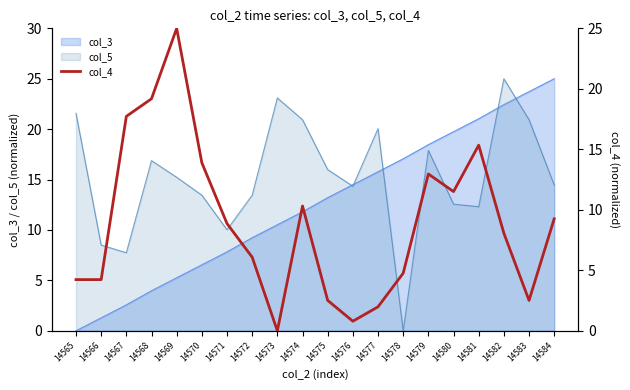

Is the value of col_5 at 14570 greater than the value of col_3 at 14580?

No